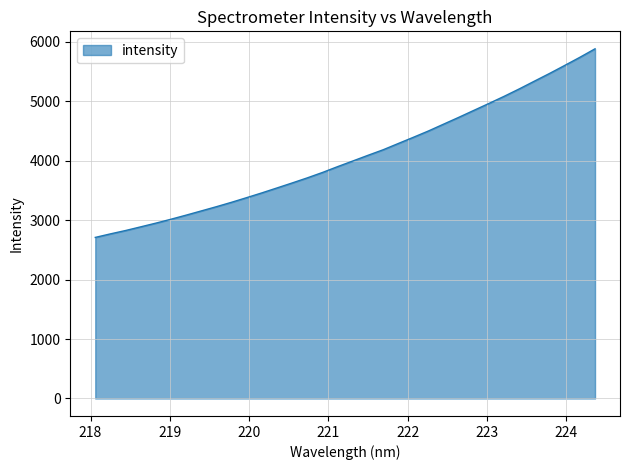

What is the greatest value displayed?

5878.1